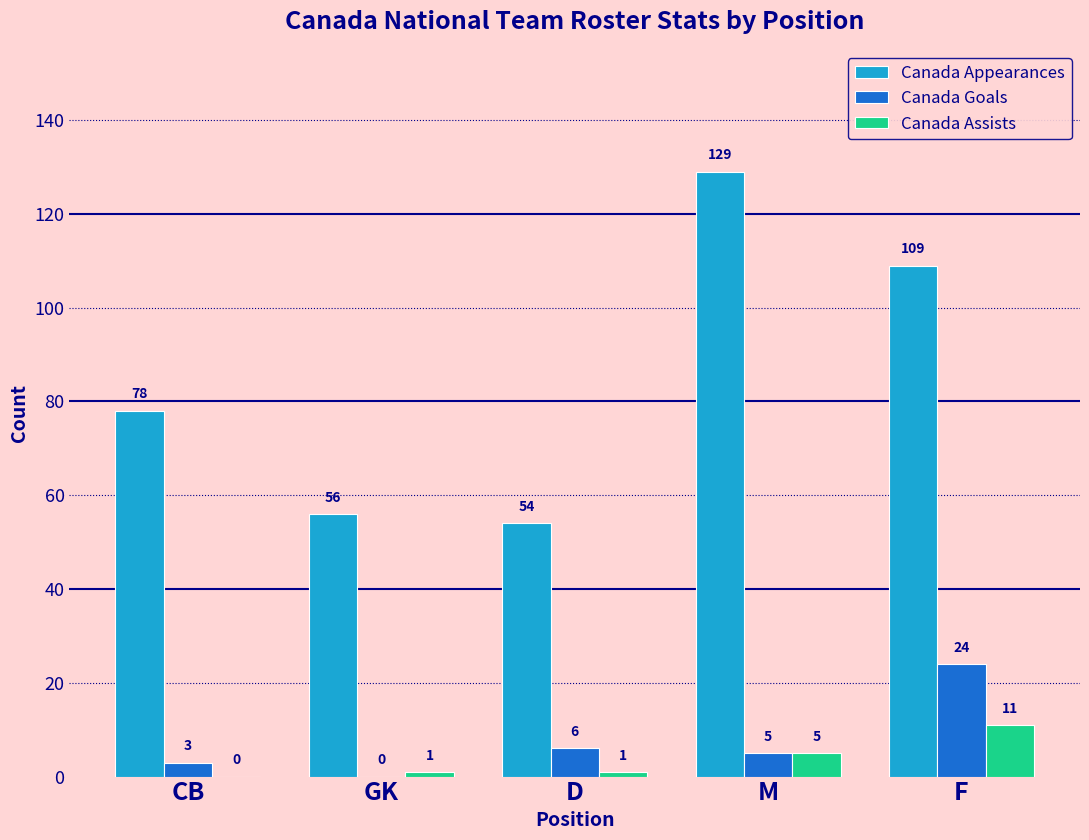

Which series has the largest total across all categories?

Canada Appearances